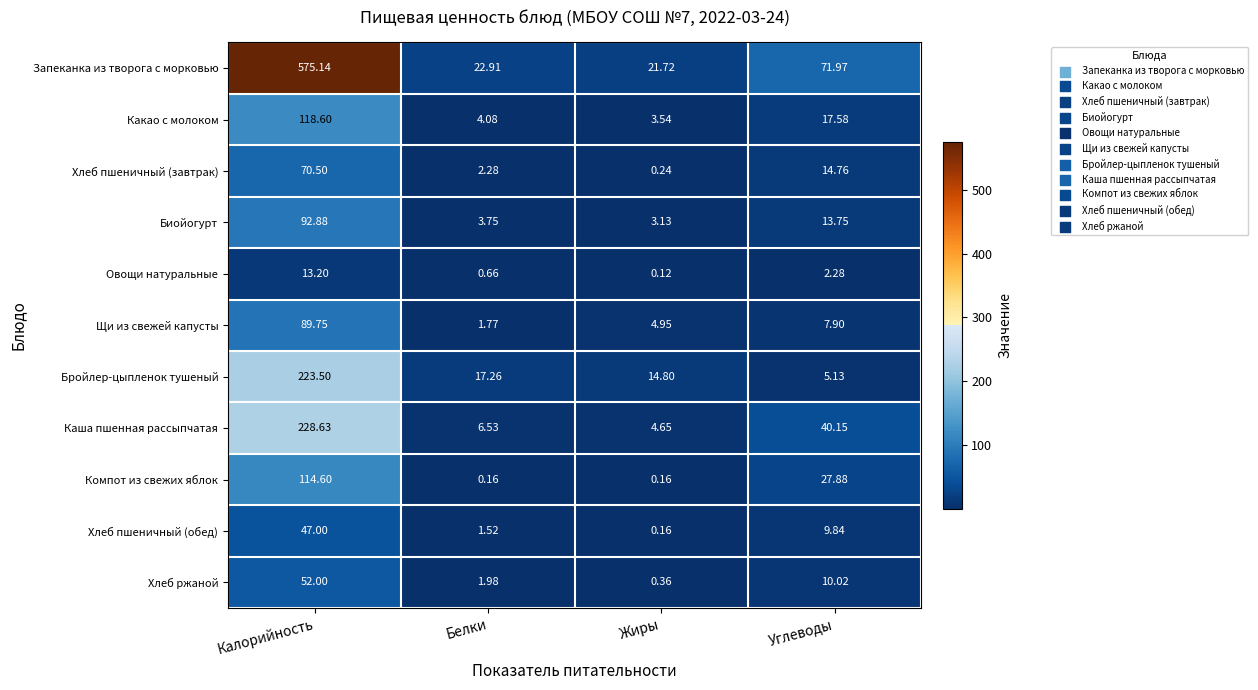

Which category has the lowest value across all series?

Жиры